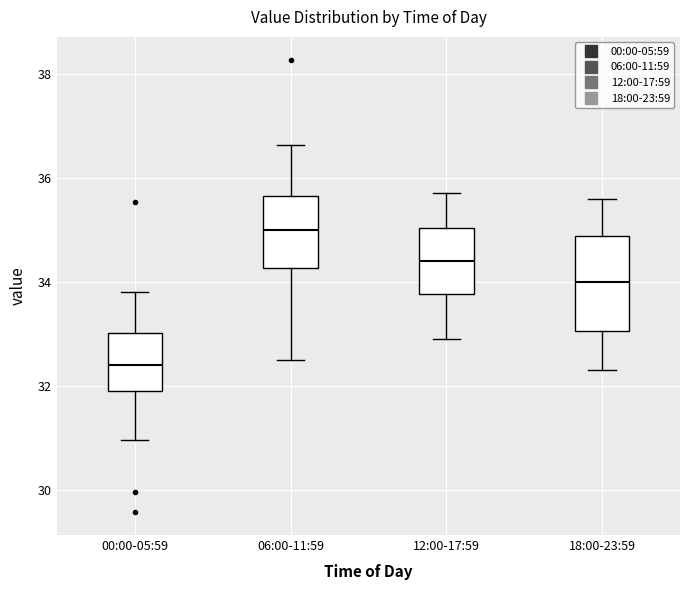

Which box has the highest median line?

06:00-11:59